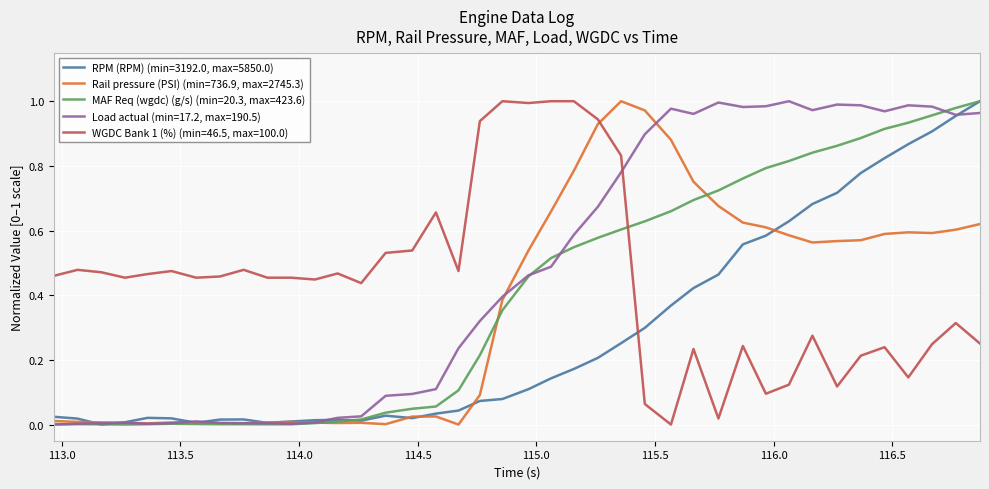

True or false: Load actual (min=17.2, max=190.5) and WGDC Bank 1 (%) (min=46.5, max=100.0) cross at least once.

True